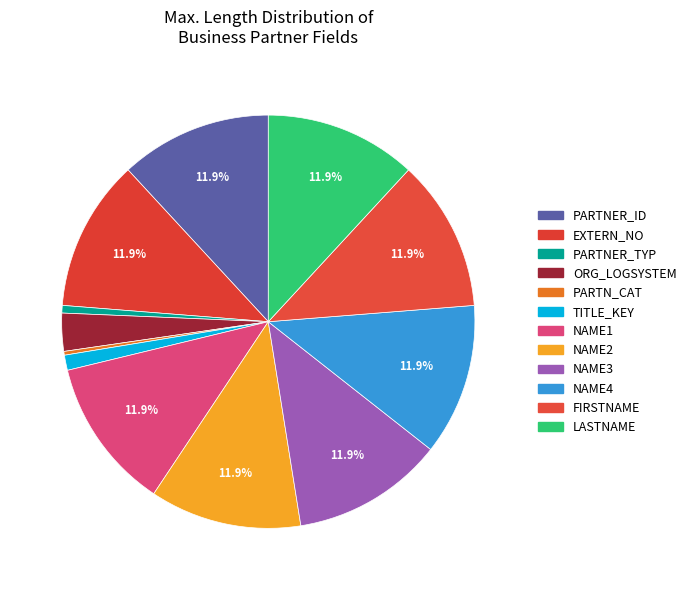

How much of the chart is everything except NAME2?

88.1%